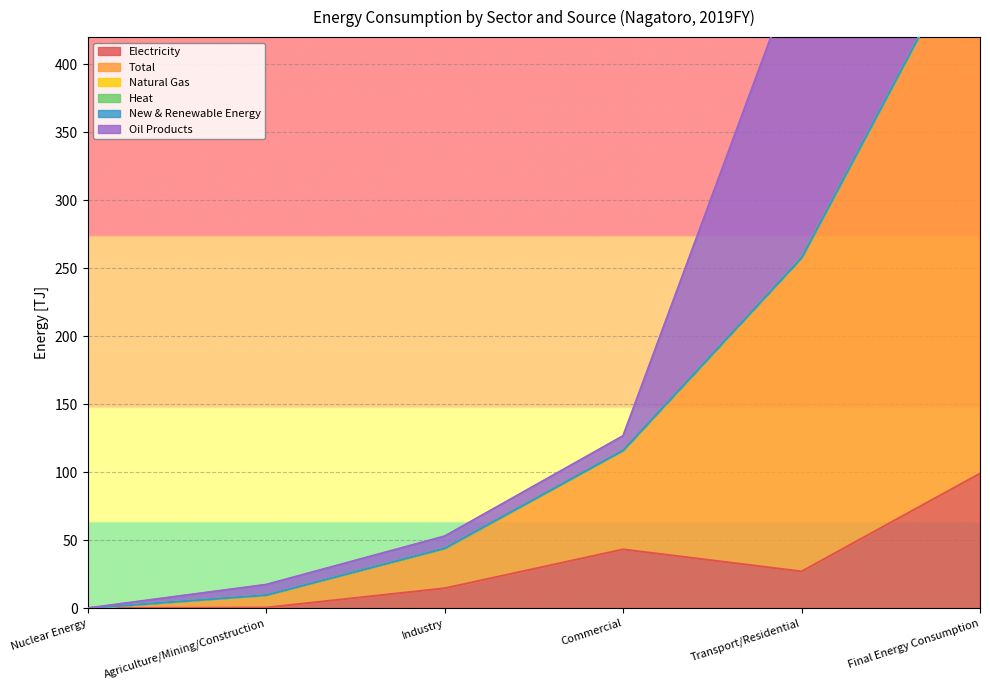

True or false: Total and Heat intersect in this chart.

False